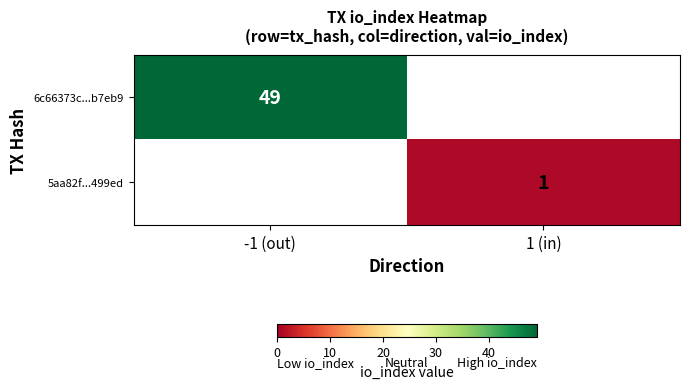

Is it true that 5aa82f...499ed equals 2 at 1 (in)?

False